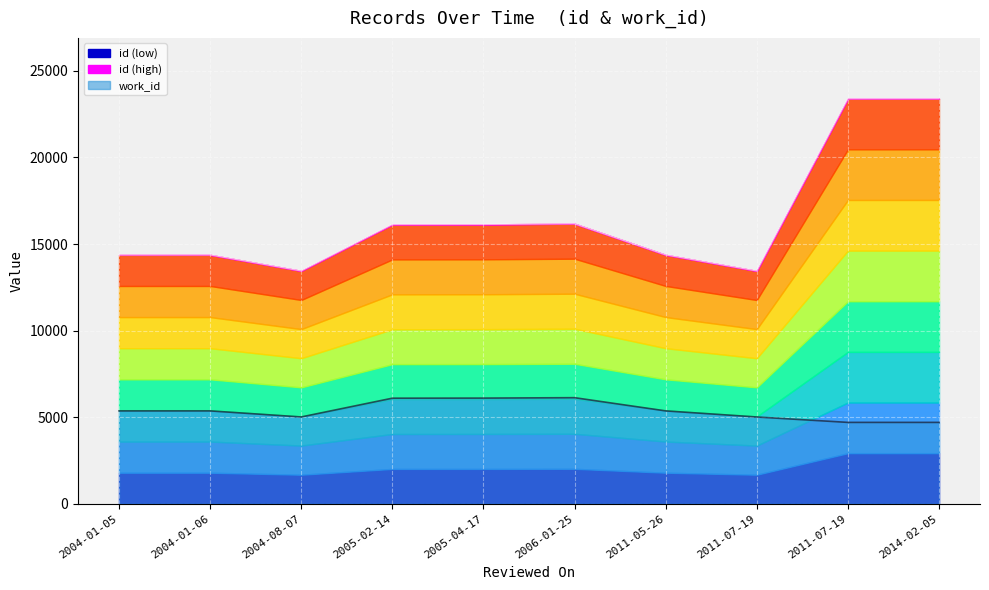

Reading right to left, extract all data points from this chart.

id: 2014-02-05=23395	2011-07-19=23394	2011-07-19=13450	2011-05-26=14378	2006-01-25=16176	2005-04-17=16136	2005-02-14=16130	2004-08-07=13452	2004-01-06=14377	2004-01-05=14376
work_id: 2014-02-05=4702	2011-07-19=4702	2011-07-19=5014	2011-05-26=5366	2006-01-25=6129	2005-04-17=6105	2005-02-14=6100	2004-08-07=5016	2004-01-06=5366	2004-01-05=5366